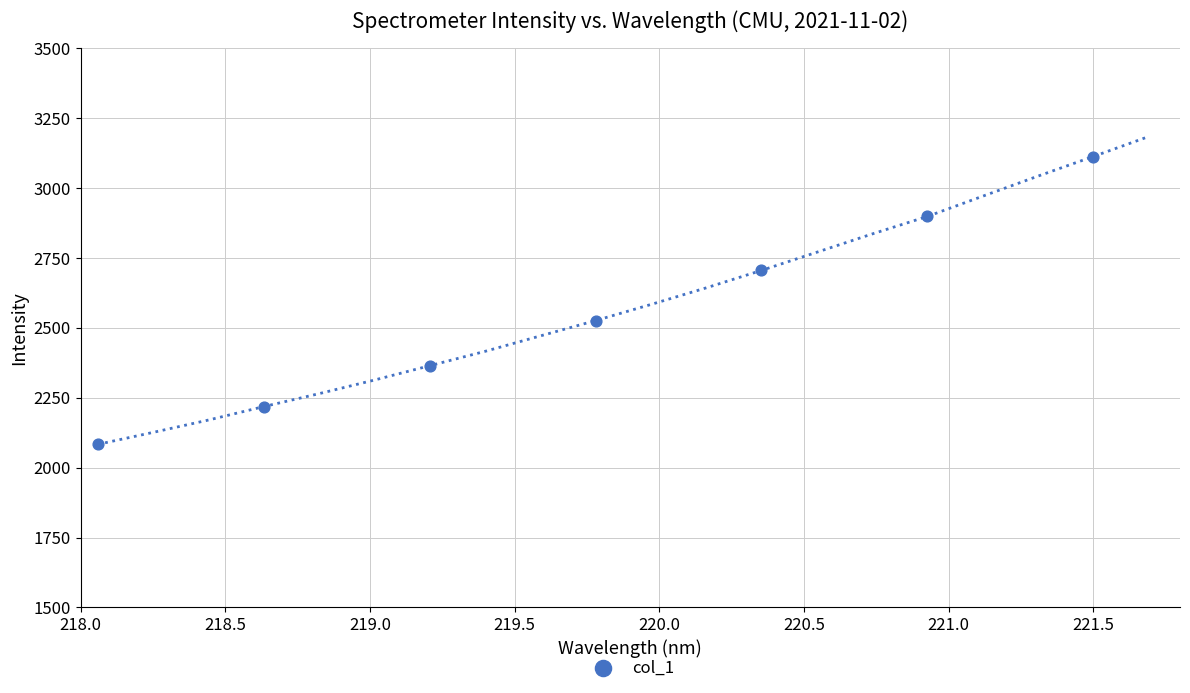

What Y value in the scatter plot is closest to 2598?

2526.5